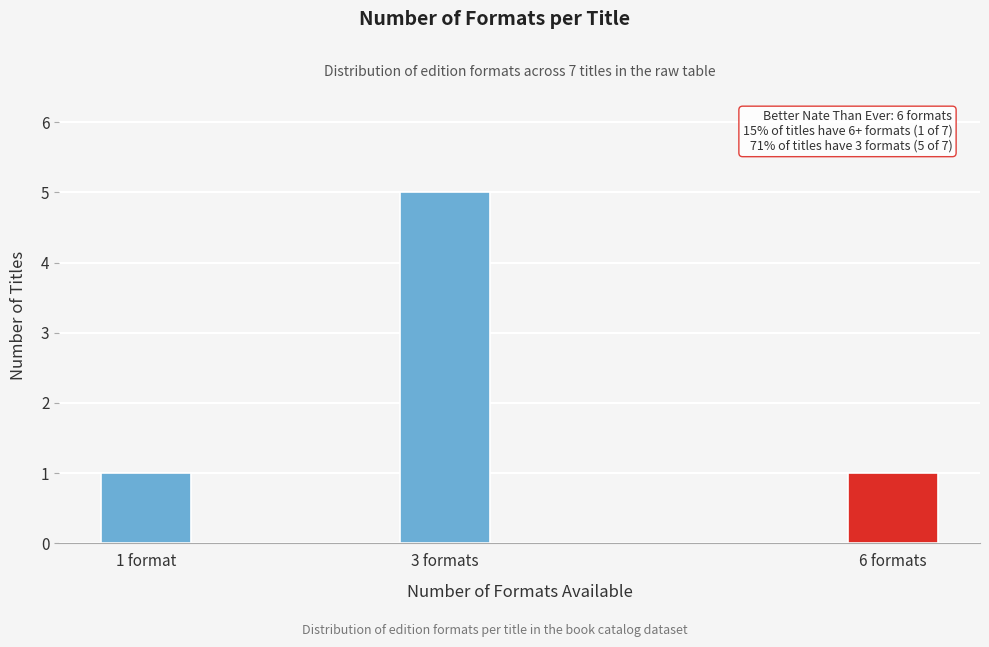

Reading left to right, list all the values displayed in this chart.

1	5	1